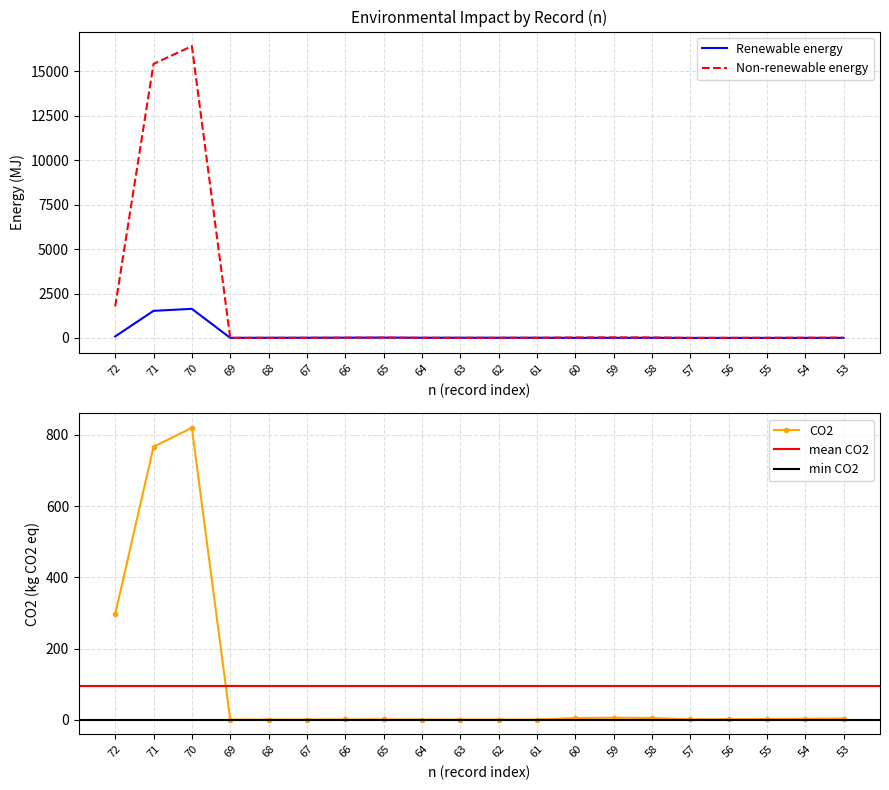

What is the value of the CO2 point at the 3rd from the left?

820.0